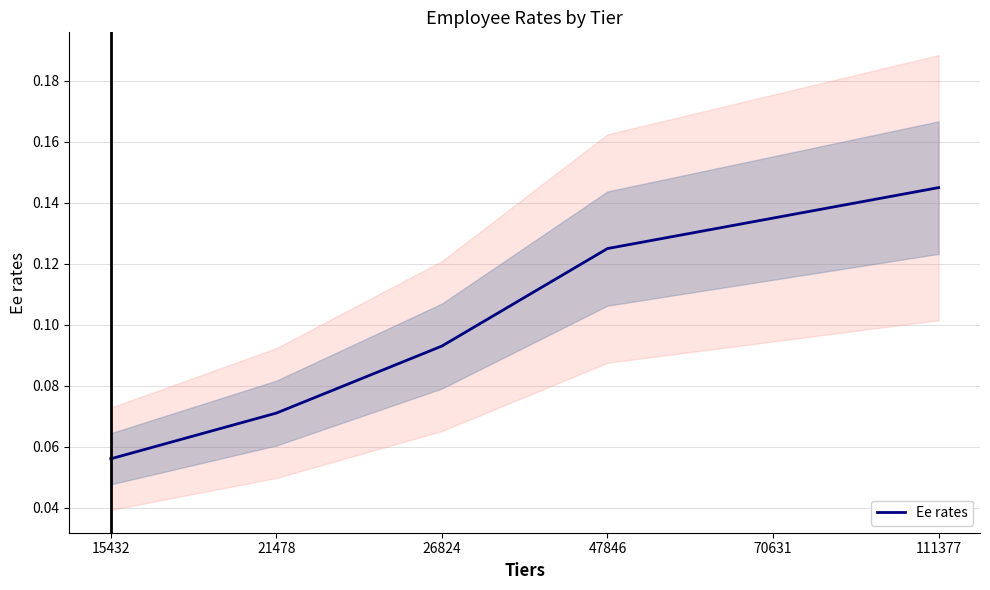

What is the minimum value shown in the chart?

0.1